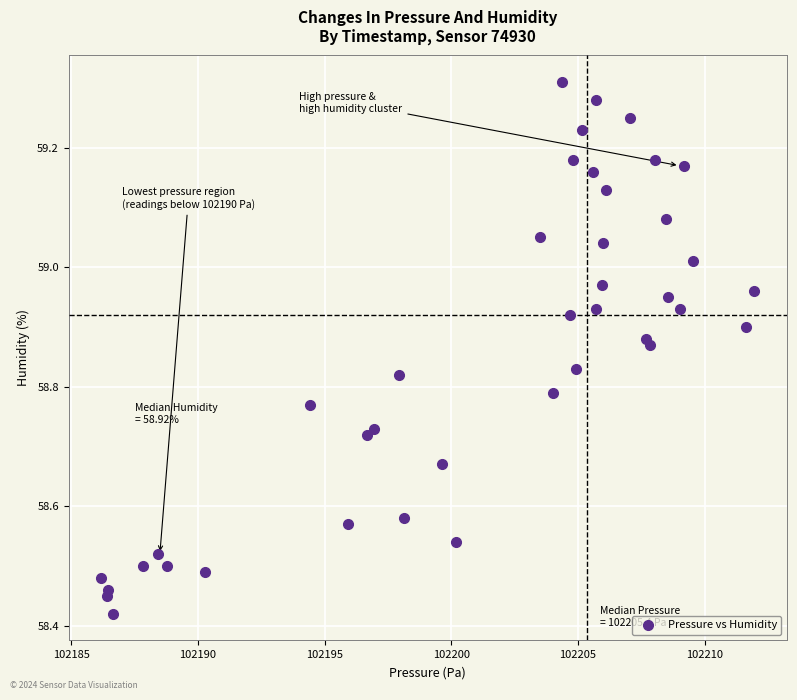

What is the range of Y values (max minus min)?

0.9